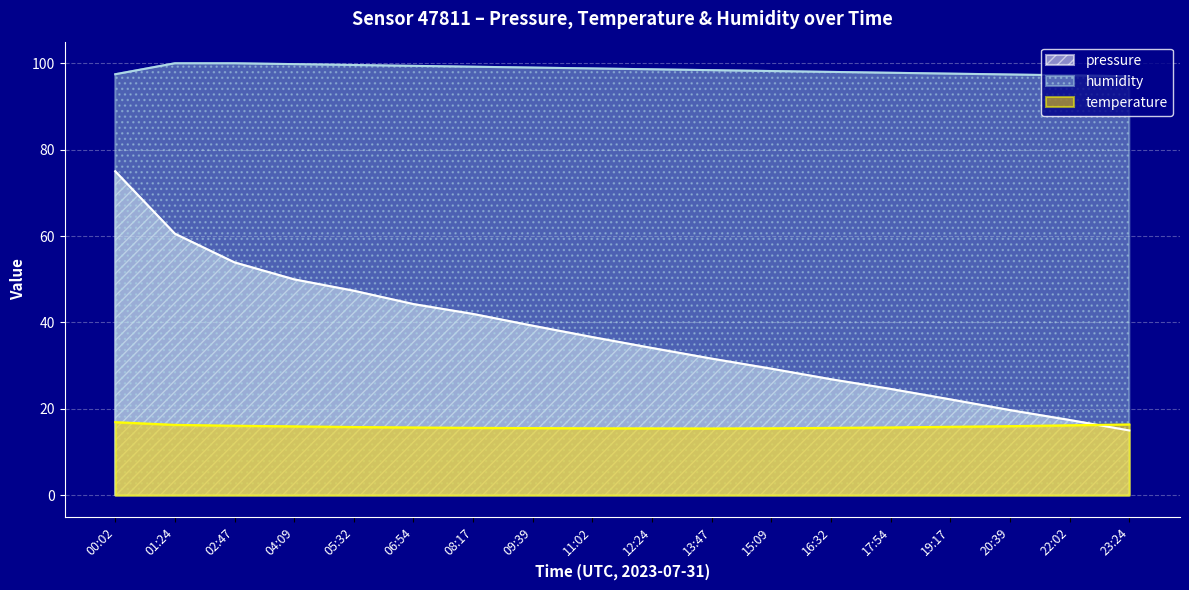

Where do temperature and pressure first cross each other?

22:02 and 23:24